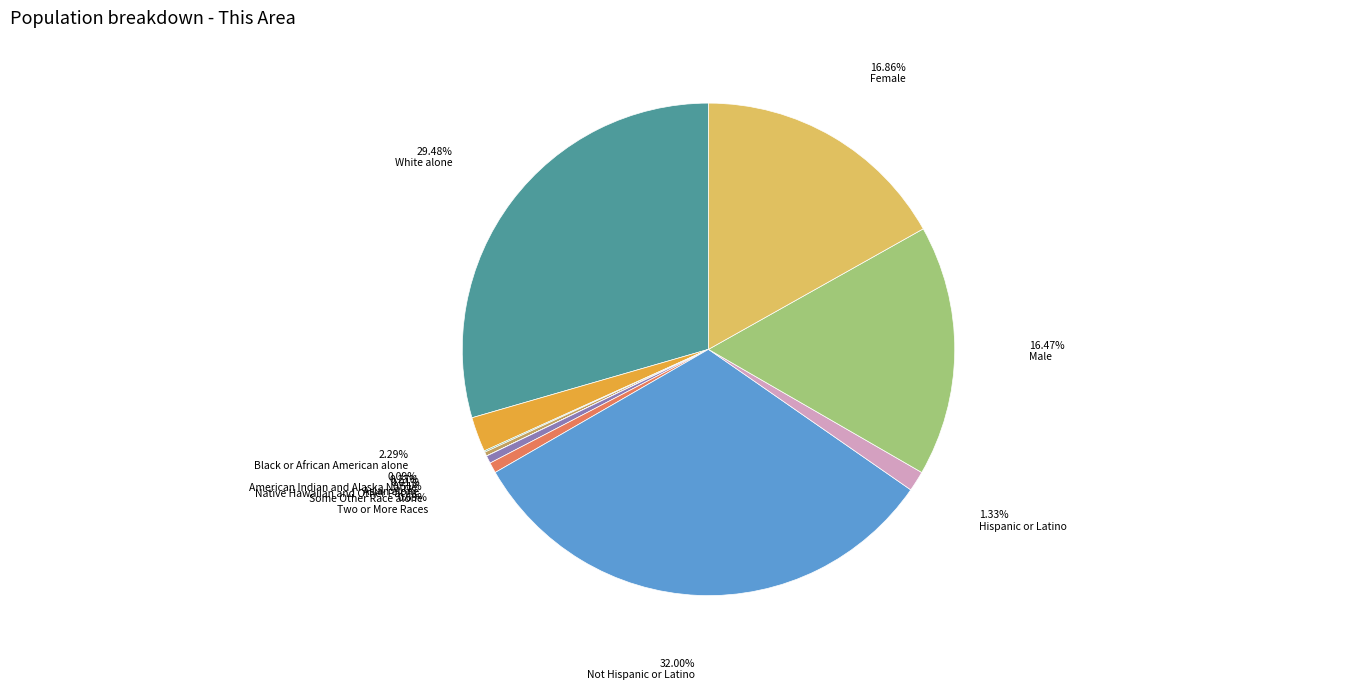

Is there a majority slice in this chart?

No